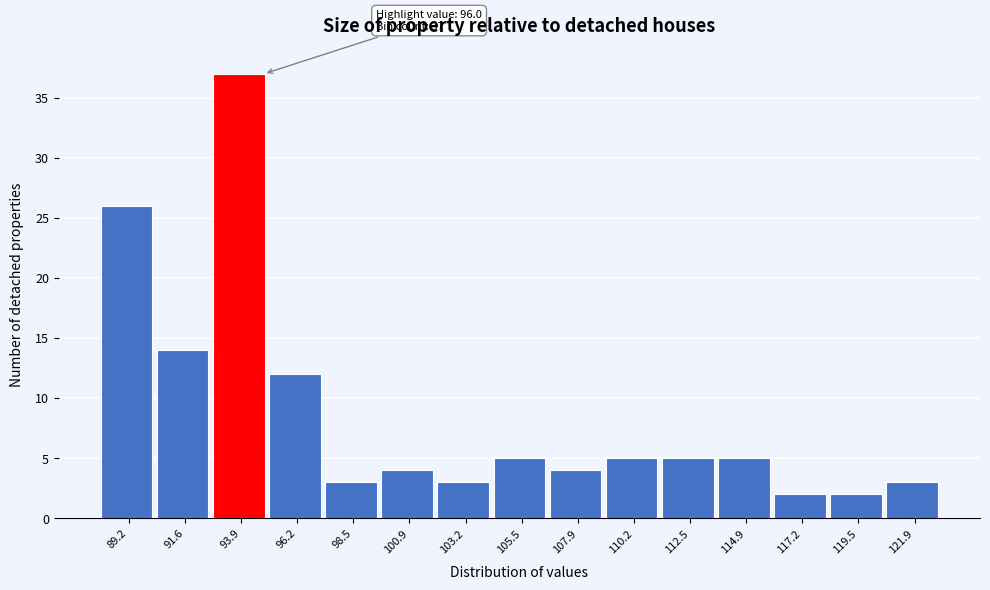

Reading left to right, transcribe all the data shown in this chart.

26	14	37	12	3	4	3	5	4	5	5	5	2	2	3